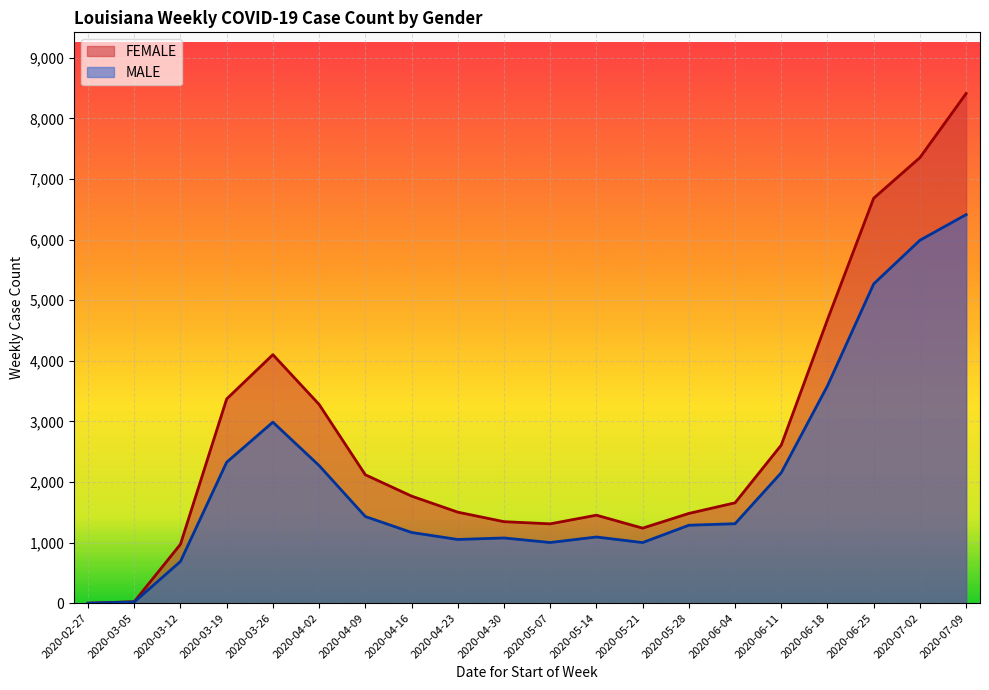

At 2020-05-28, list the series in order from largest to smallest.

FEMALE, MALE